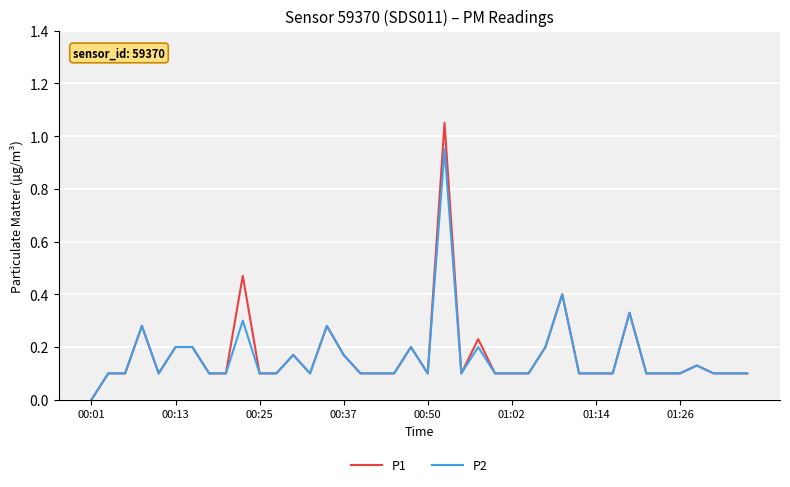

List the series in order of their peak value, lowest first.

P2, P1